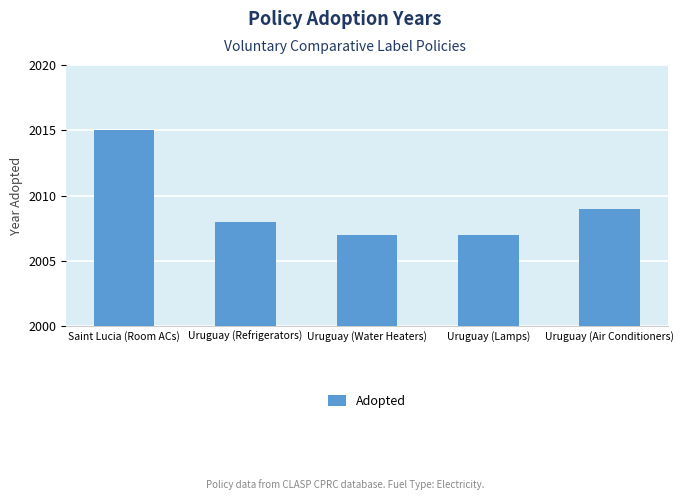

At which label does the data first exceed 2008?

Saint Lucia (Room ACs)